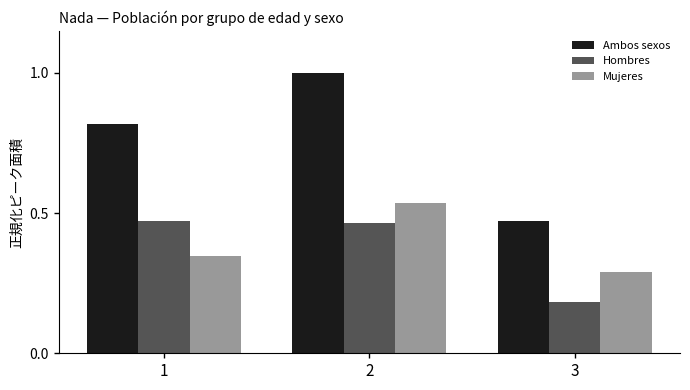

At which label does Mujeres reach its minimum?

3